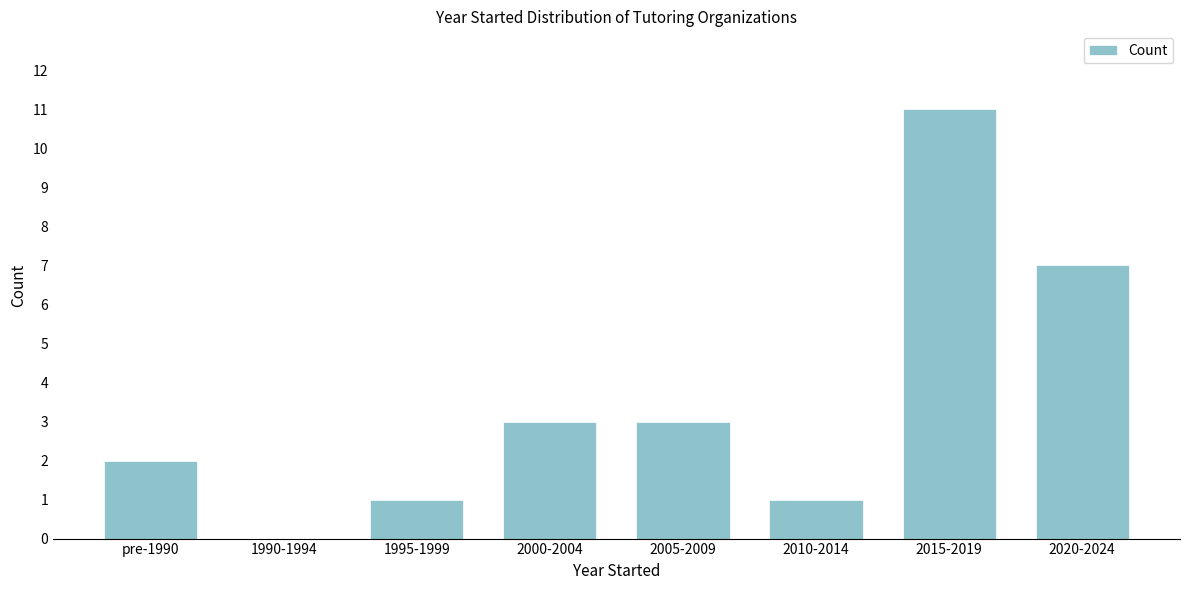

Reading right to left, list all the values displayed in this chart.

2020-2024=7	2015-2019=11	2010-2014=1	2005-2009=3	2000-2004=3	1995-1999=1	1990-1994=0	pre-1990=2